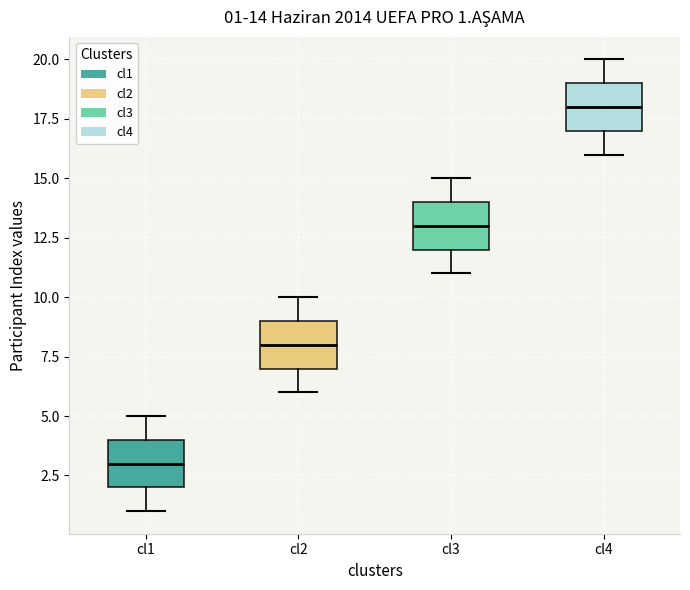

Which box's median line is the highest?

cl4